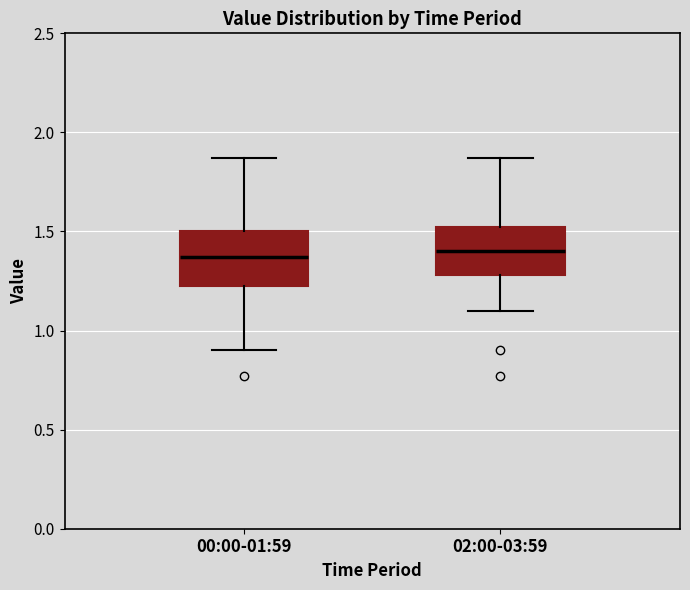

Reading left to right, transcribe this box plot: for each box, give where its median line is, the range the box spans, and where its two whiskers end, as read against the y-axis. The values are not printed on the chart, so give them approximately, as read against the axis.

00:00-01:59: median 1.35, box 1.20 to 1.50, whiskers 0.90 to 1.85
02:00-03:59: median 1.40, box 1.30 to 1.55, whiskers 1.10 to 1.85